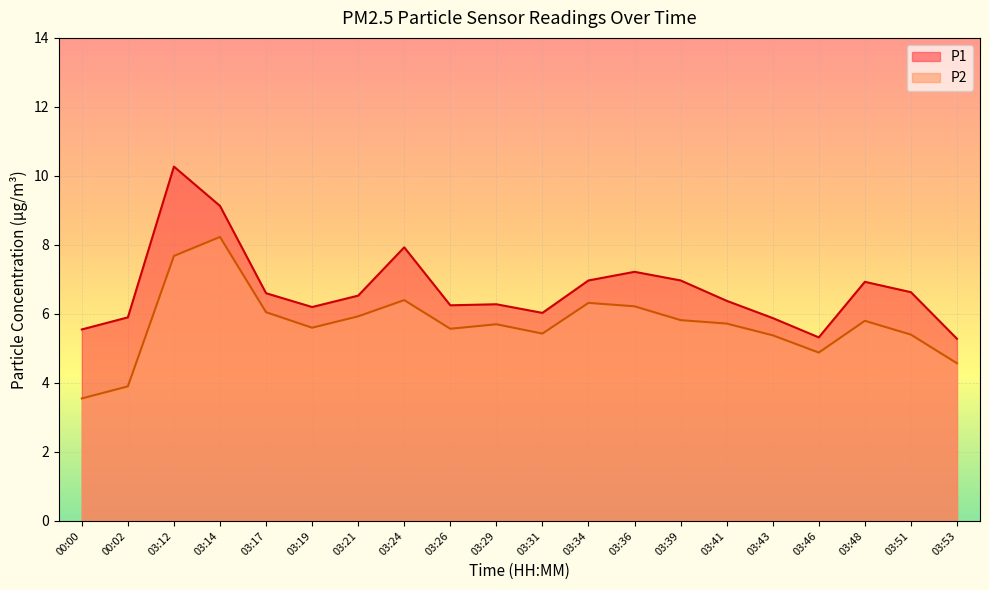

Which category has the highest value across all series?

03:12